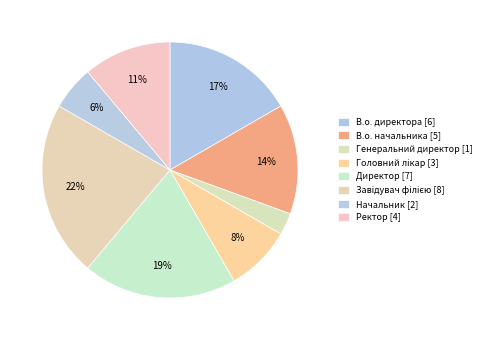

Which has a higher value, Завідувач філією or Начальник?

Завідувач філією